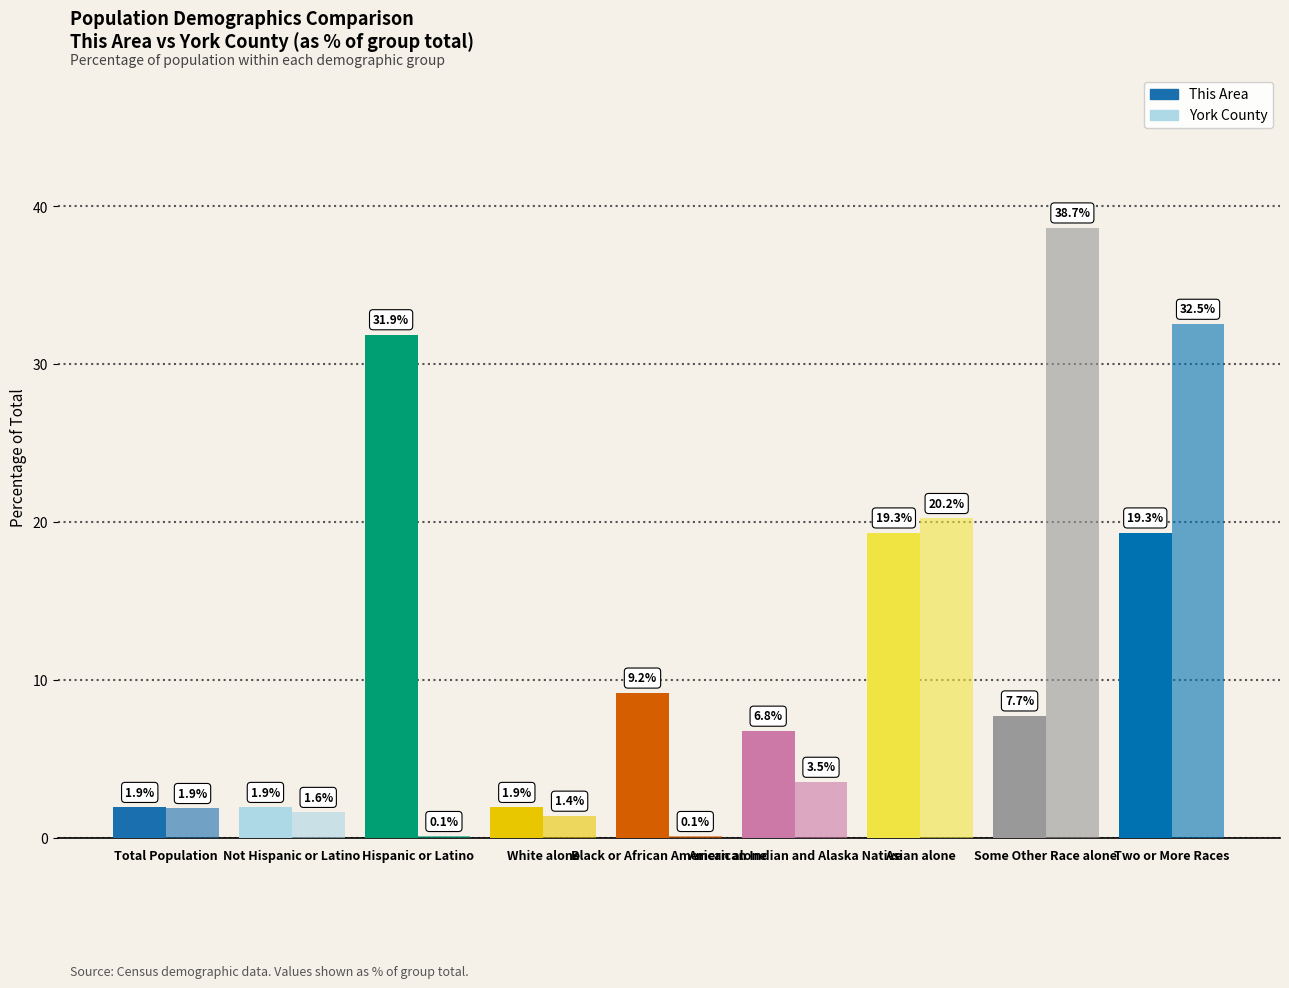

What is the difference between the maximum and second lowest values in the York County series?

38.6